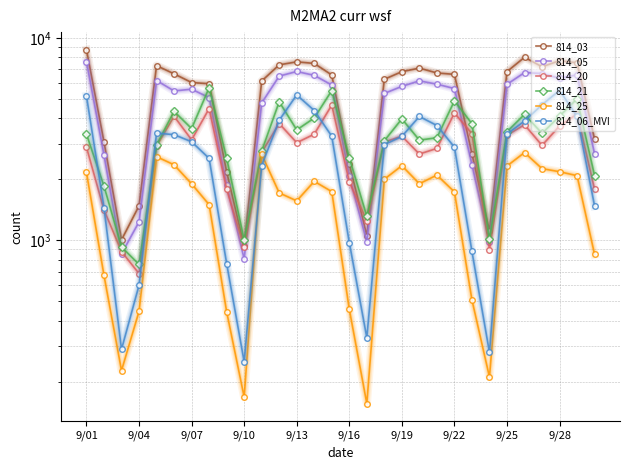

What is the highest value of the 814_20 series?

4649